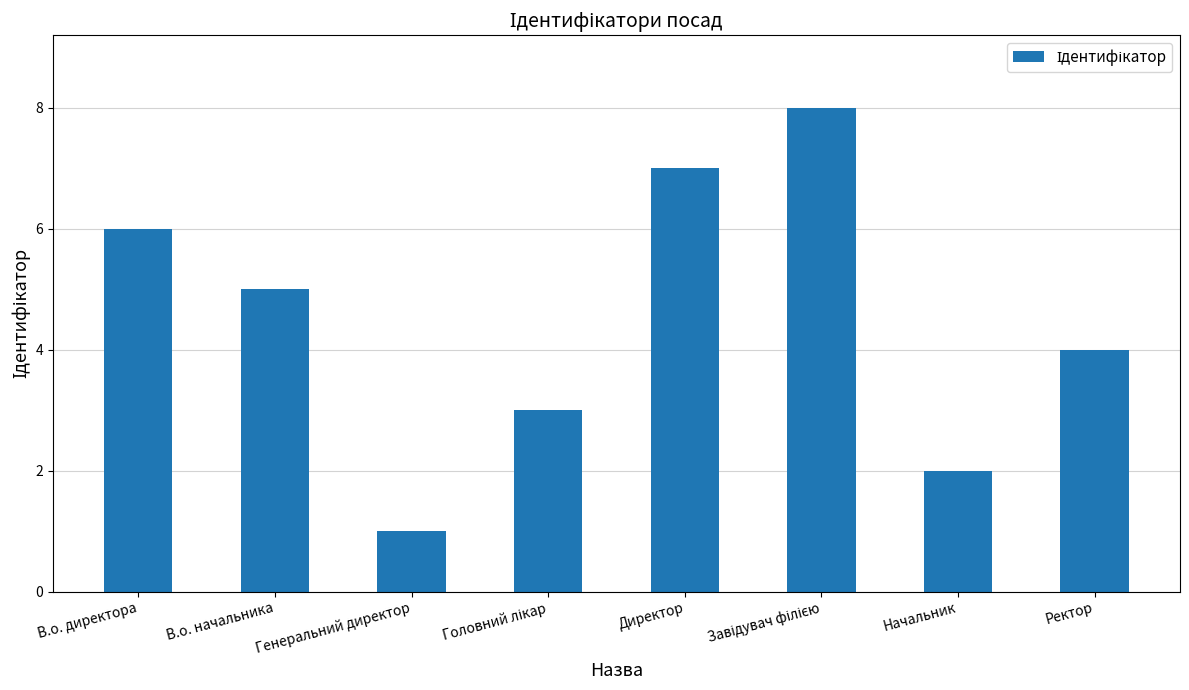

Does the chart contain any negative values?

No